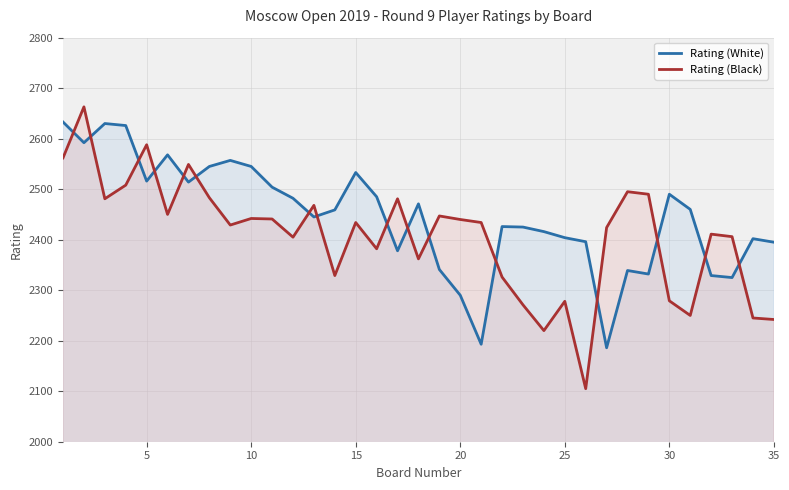

True or false: Rating (Black) has a value of 2440 at 19.

True